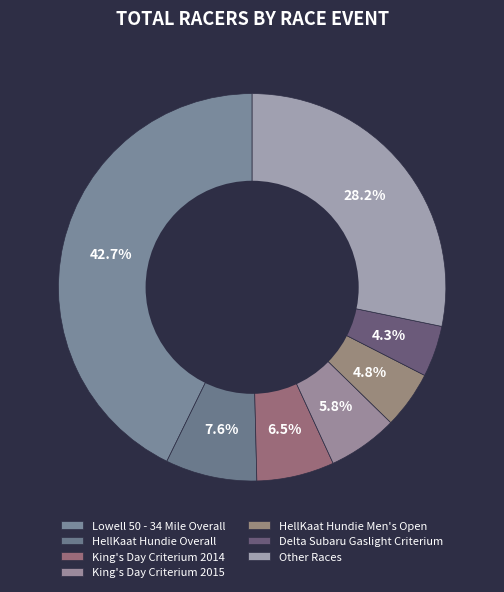

How many slices are in this pie chart?

7